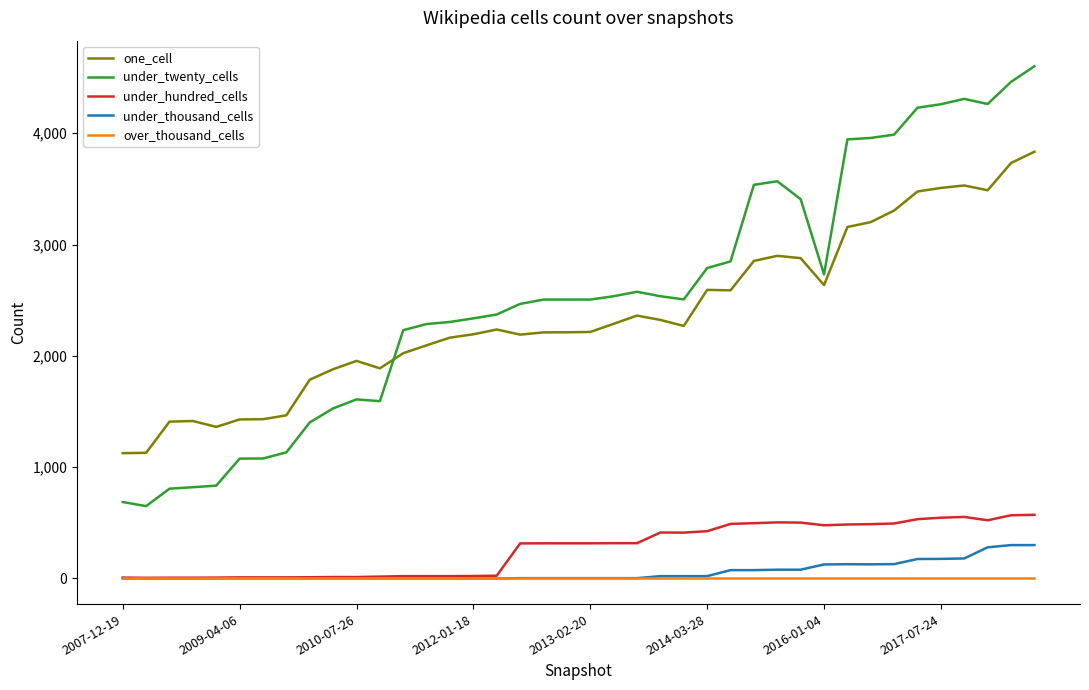

Which series has the widest spread of values?

under_twenty_cells